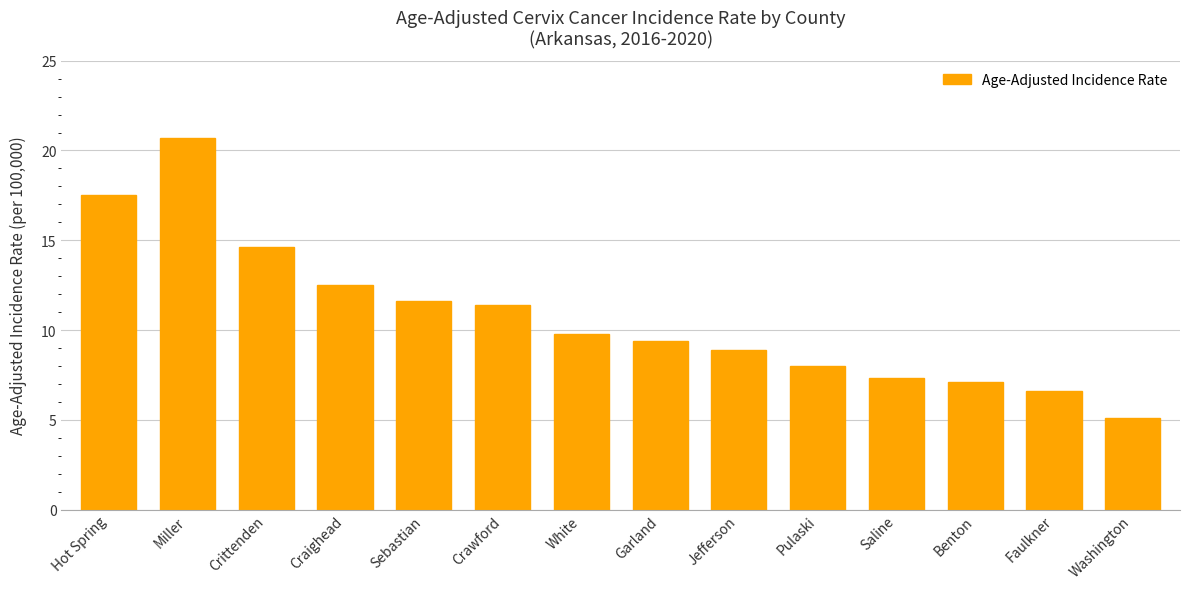

At which label does the data first exceed 9?

Hot Spring